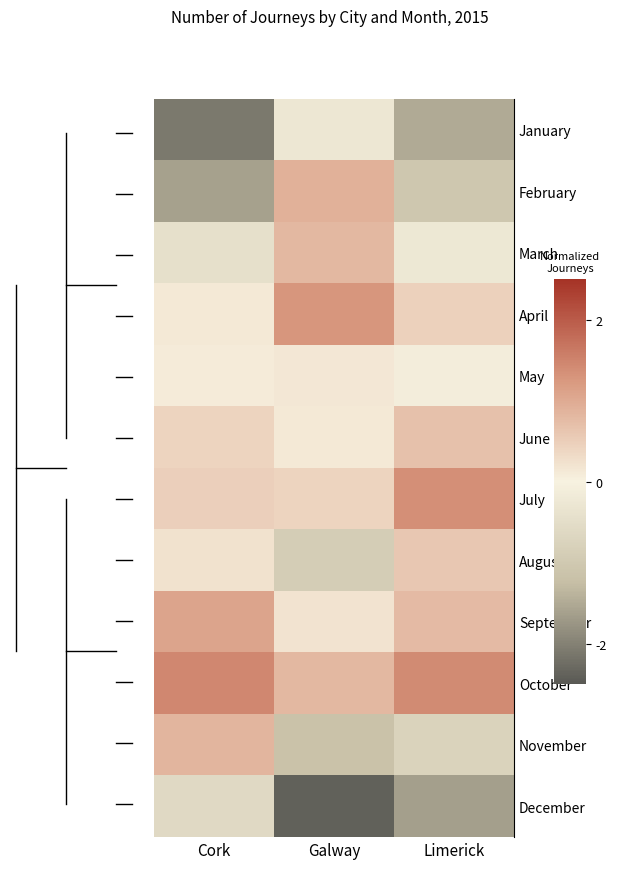

At how many categories does at least one series exceed 0?

3